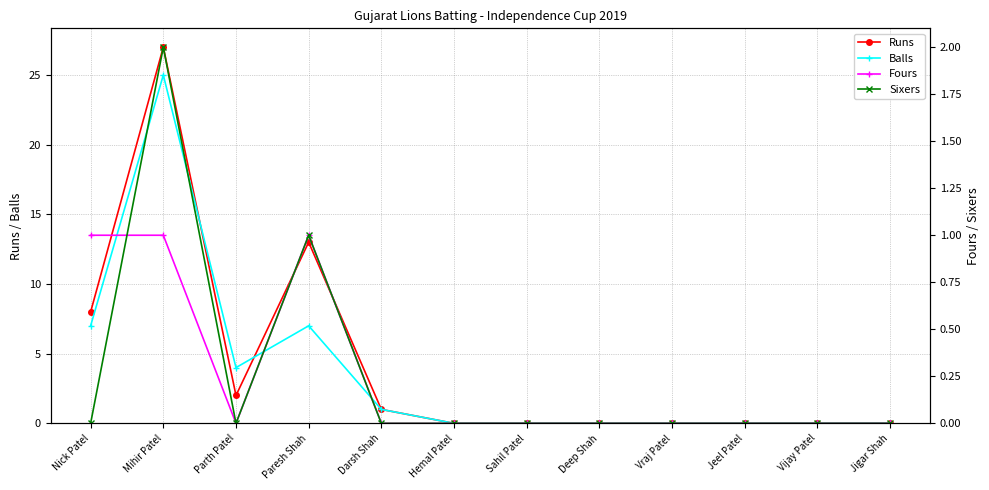

How many interior local peaks does the Runs series have?

2